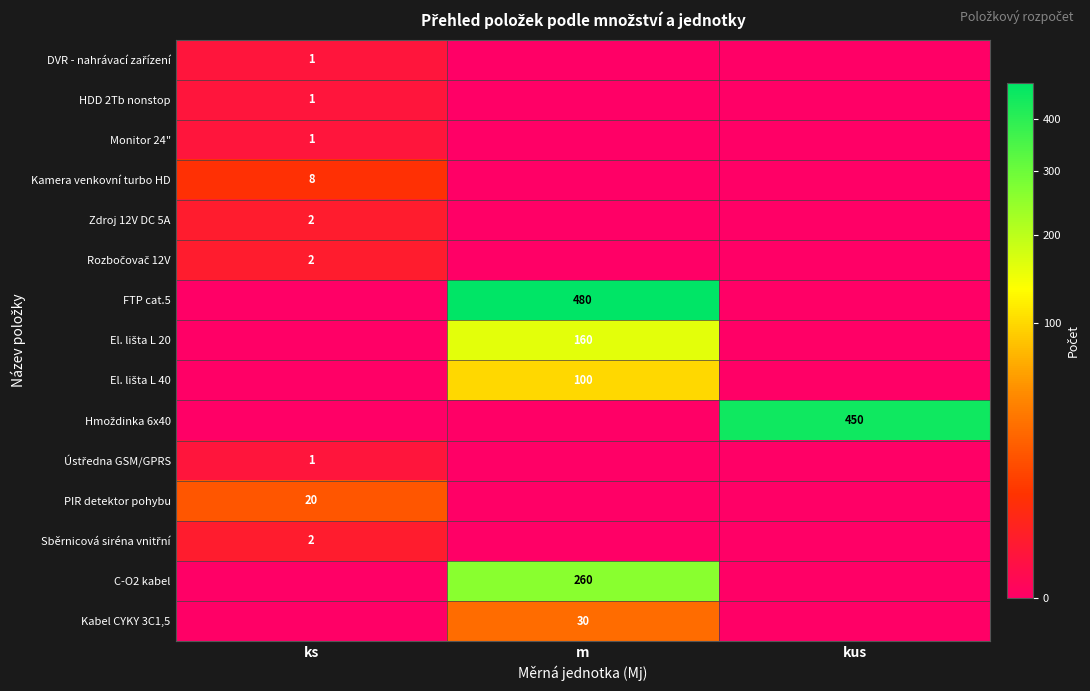

The Ústředna GSM/GPRS series shows 1 at ks. True or false?

False